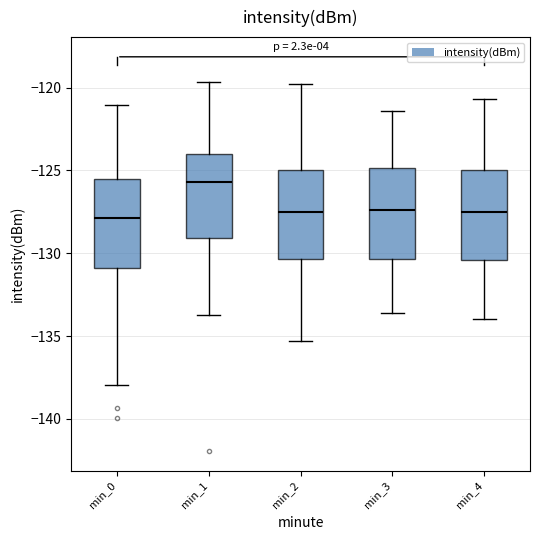

Where is the upper edge of the box for min_0 on the y-axis? The values are not printed on the chart, so give them approximately, as read against the axis.

-125.5